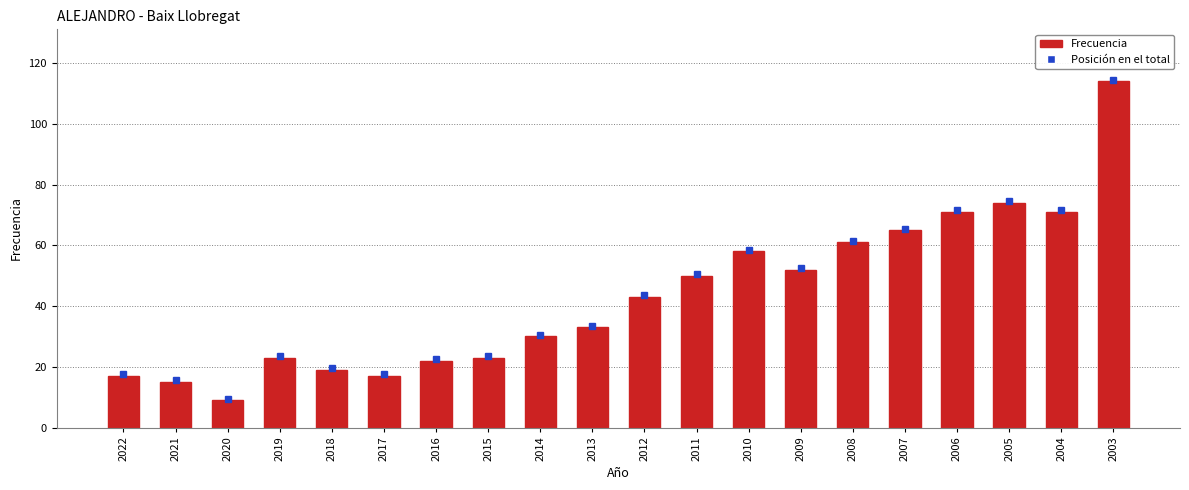

Reading left to right, list all the values displayed in this chart.

17	15	9	23	19	17	22	23	30	33	43	50	58	52	61	65	71	74	71	114